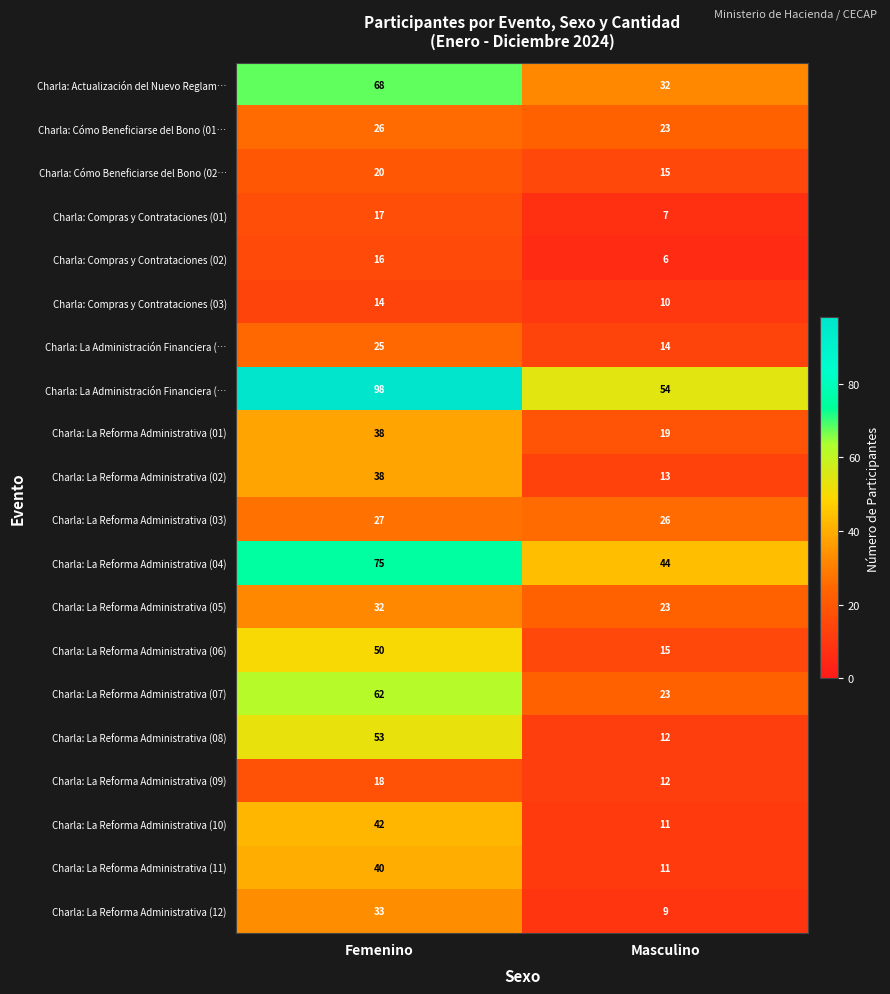

What is the minimum value shown in the chart?

6